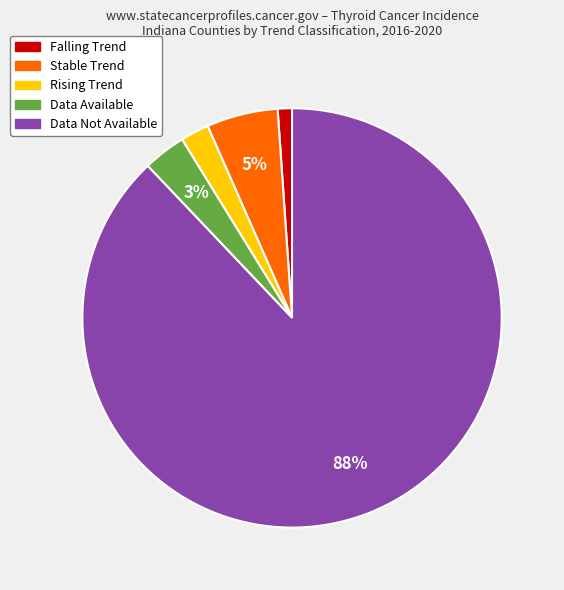

Is there a majority slice in this chart?

Yes